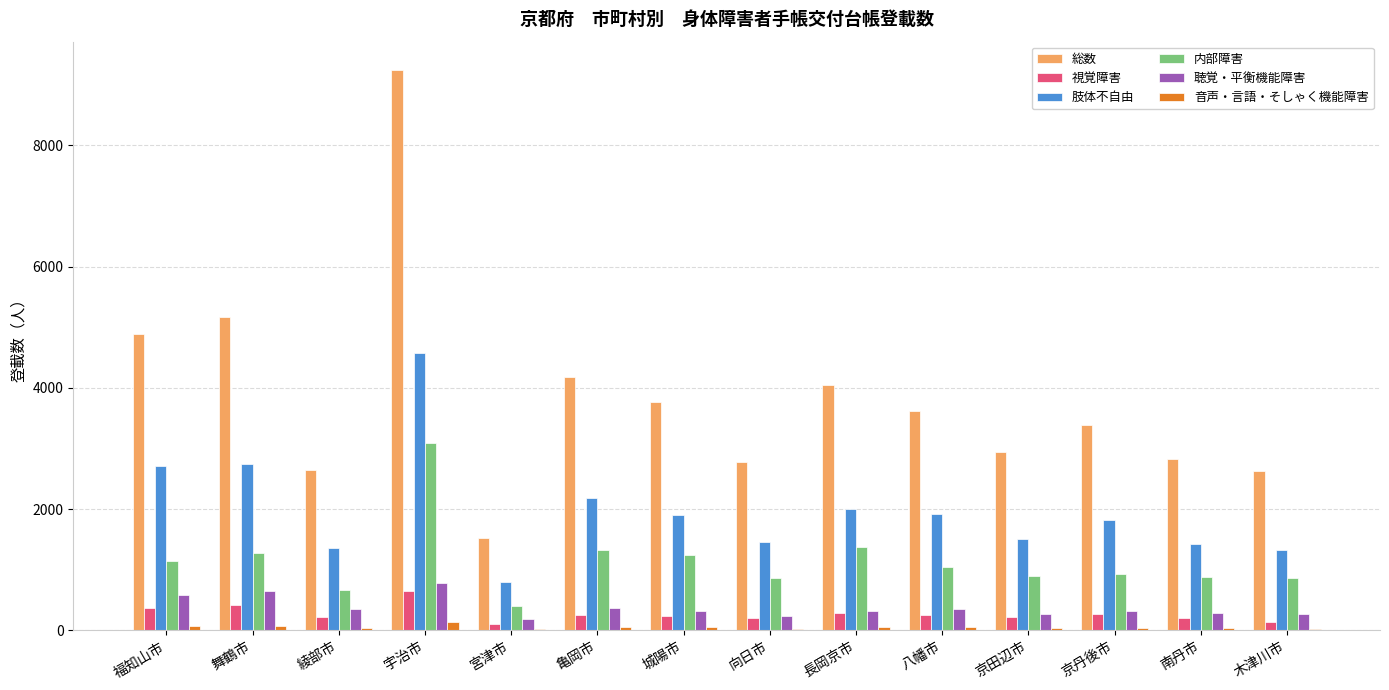

How many series are shown in this chart?

6